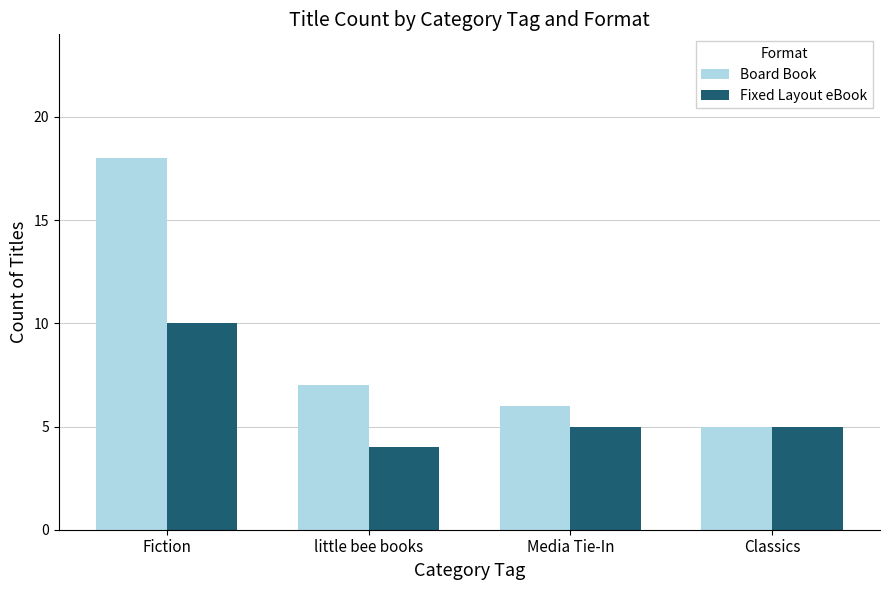

Rank the series by their average value, from highest to lowest.

Board Book, Fixed Layout eBook